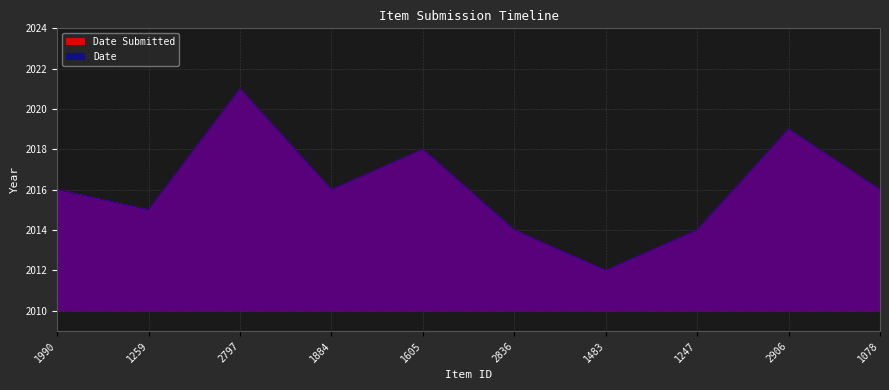

The Date series shows 3345 at 2797. True or false?

False